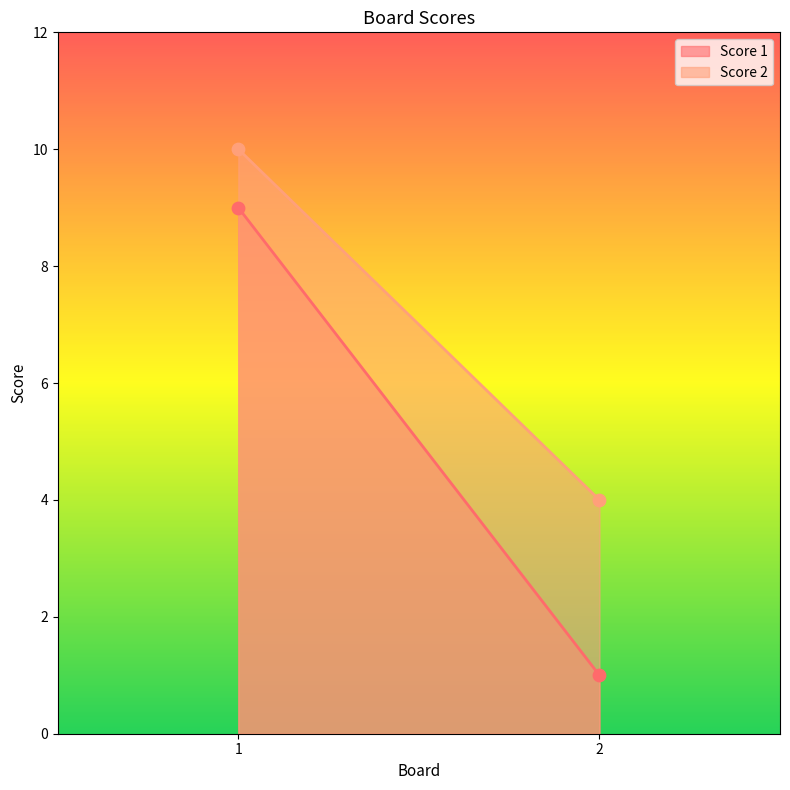

Which series contains the lowest Y value?

Score 1